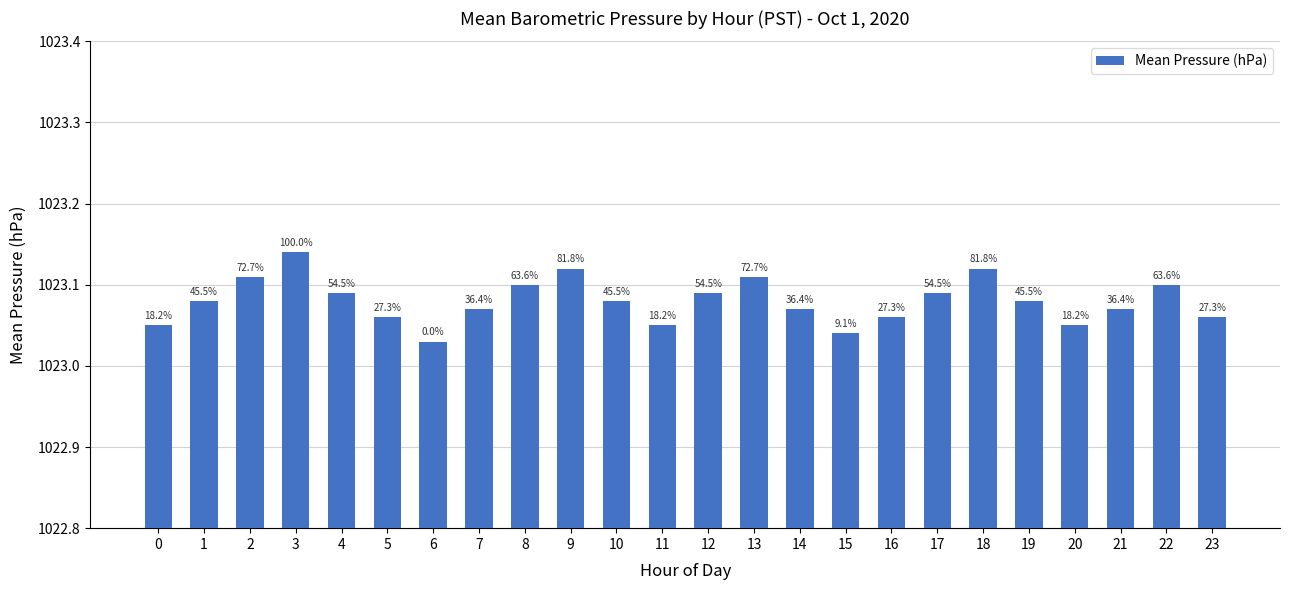

Reading right to left, what are all the values shown in this chart?

23=1023.1	22=1023.1	21=1023.1	20=1023.0	19=1023.1	18=1023.1	17=1023.1	16=1023.1	15=1023.0	14=1023.1	13=1023.1	12=1023.1	11=1023.0	10=1023.1	9=1023.1	8=1023.1	7=1023.1	6=1023.0	5=1023.1	4=1023.1	3=1023.1	2=1023.1	1=1023.1	0=1023.0